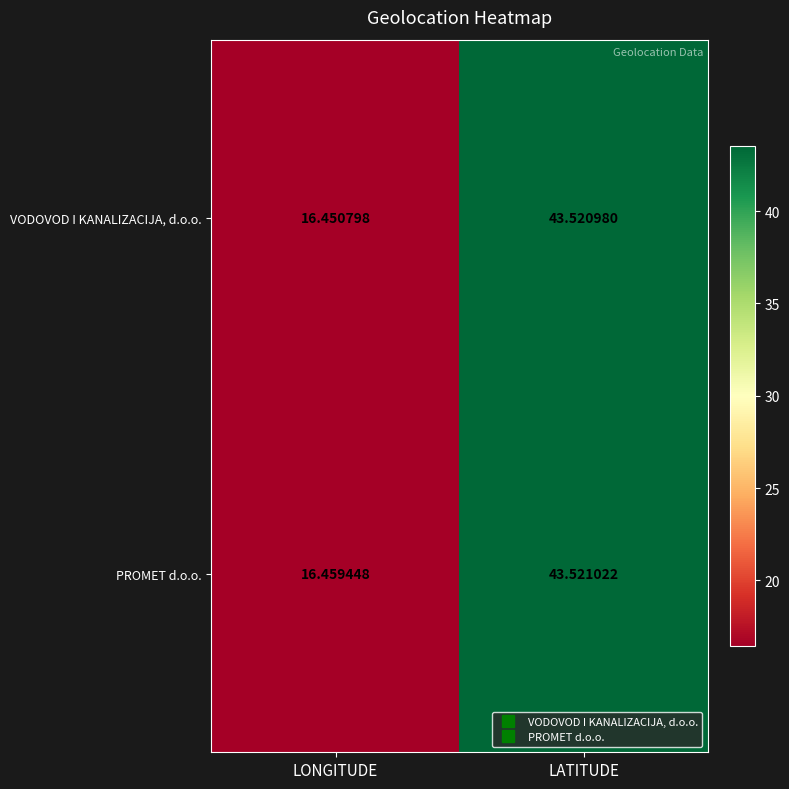

Which series changed the most between LONGITUDE and LATITUDE?

VODOVOD I KANALIZACIJA, d.o.o.